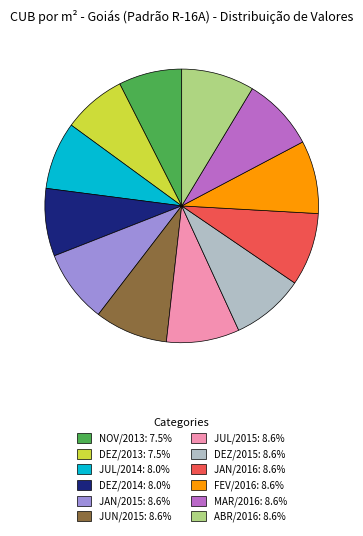

Is the sum of JUL/2014: 8.0% and MAR/2016: 8.6% greater than half?

No